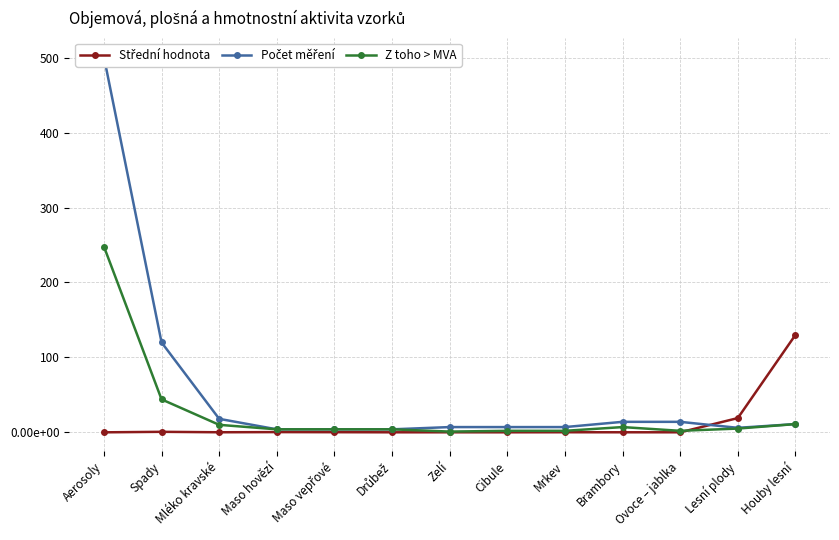

Rank the series by their average value, from lowest to highest.

Střední hodnota, Z toho > MVA, Počet měření